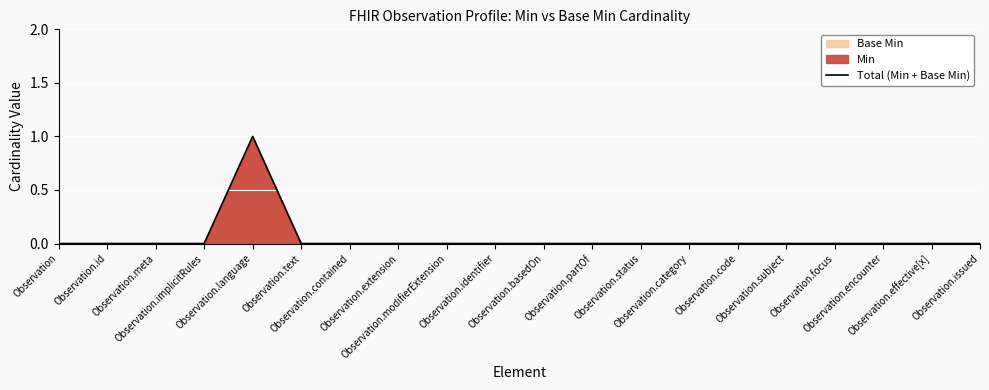

Reading left to right, what are all the values shown in this chart?

Observation=0	Observation.id=0	Observation.meta=0	Observation.implicitRules=0	Observation.language=1	Observation.text=0	Observation.contained=0	Observation.extension=0	Observation.modifierExtension=0	Observation.identifier=0	Observation.basedOn=0	Observation.partOf=0	Observation.status=0	Observation.category=0	Observation.code=0	Observation.subject=0	Observation.focus=0	Observation.encounter=0	Observation.effective[x]=0	Observation.issued=0